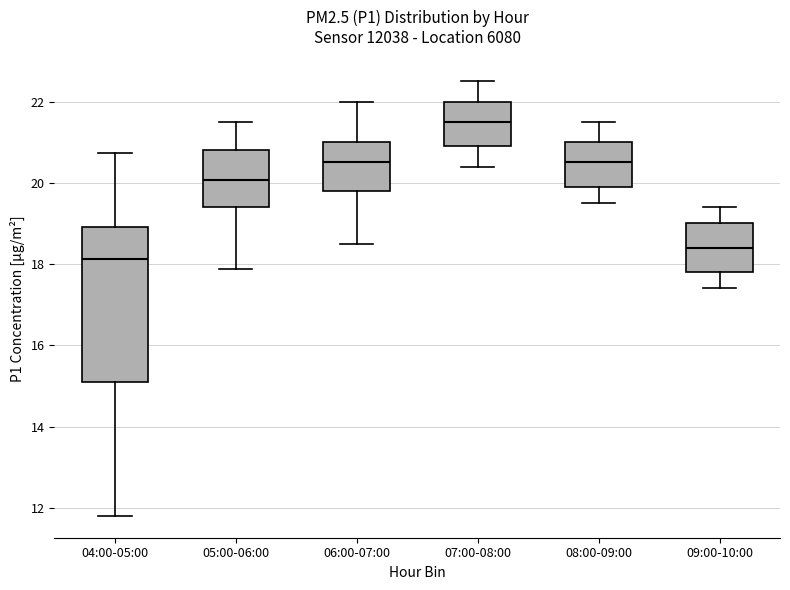

Reading left to right, read every box against the y-axis: the position of its median line, the range the box covers, and the ends of its whiskers. The values are not printed on the chart, so give them approximately, as read against the axis.

04:00-05:00: median 18.2, box 15.2 to 19.0, whiskers 11.8 to 20.8
05:00-06:00: median 20.0, box 19.4 to 20.8, whiskers 17.8 to 21.6
06:00-07:00: median 20.6, box 19.8 to 21.0, whiskers 18.6 to 22.0
07:00-08:00: median 21.6, box 21.0 to 22.0, whiskers 20.4 to 22.6
08:00-09:00: median 20.6, box 20.0 to 21.0, whiskers 19.6 to 21.6
09:00-10:00: median 18.4, box 17.8 to 19.0, whiskers 17.4 to 19.4